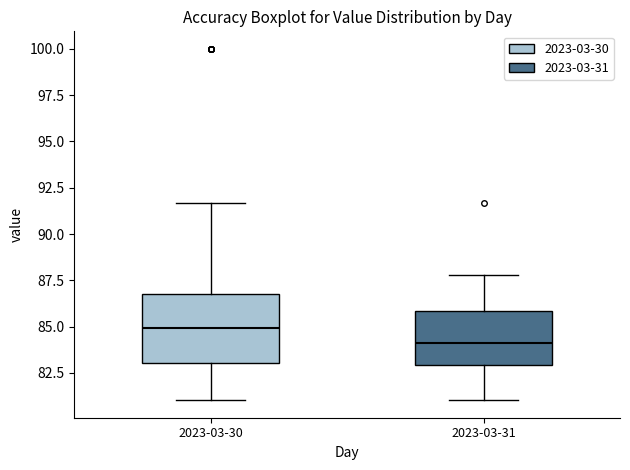

Reading left to right, transcribe this box plot: for each box, give where its median line is, the range the box spans, and where its two whiskers end, as read against the y-axis. The values are not printed on the chart, so give them approximately, as read against the axis.

2023-03-30: median 85.0, box 83.0 to 87.0, whiskers 81.0 to 91.5
2023-03-31: median 84.0, box 83.0 to 86.0, whiskers 81.0 to 88.0